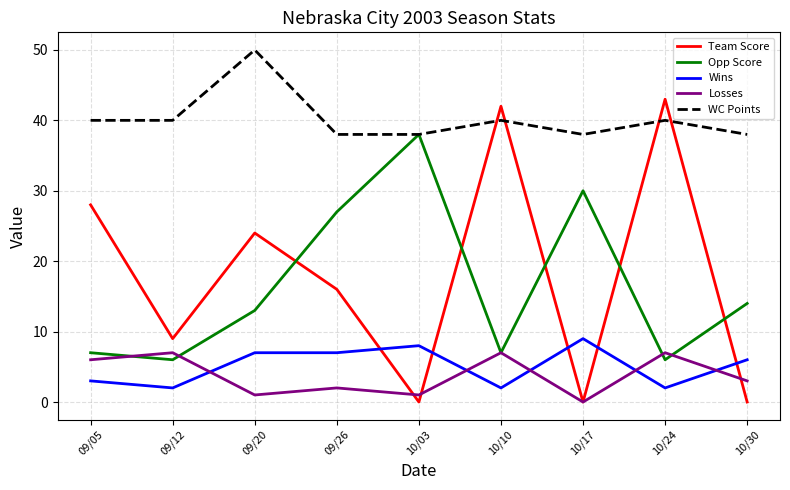

What are all the series names shown in the legend?

Team Score, Opp Score, Wins, Losses, WC Points